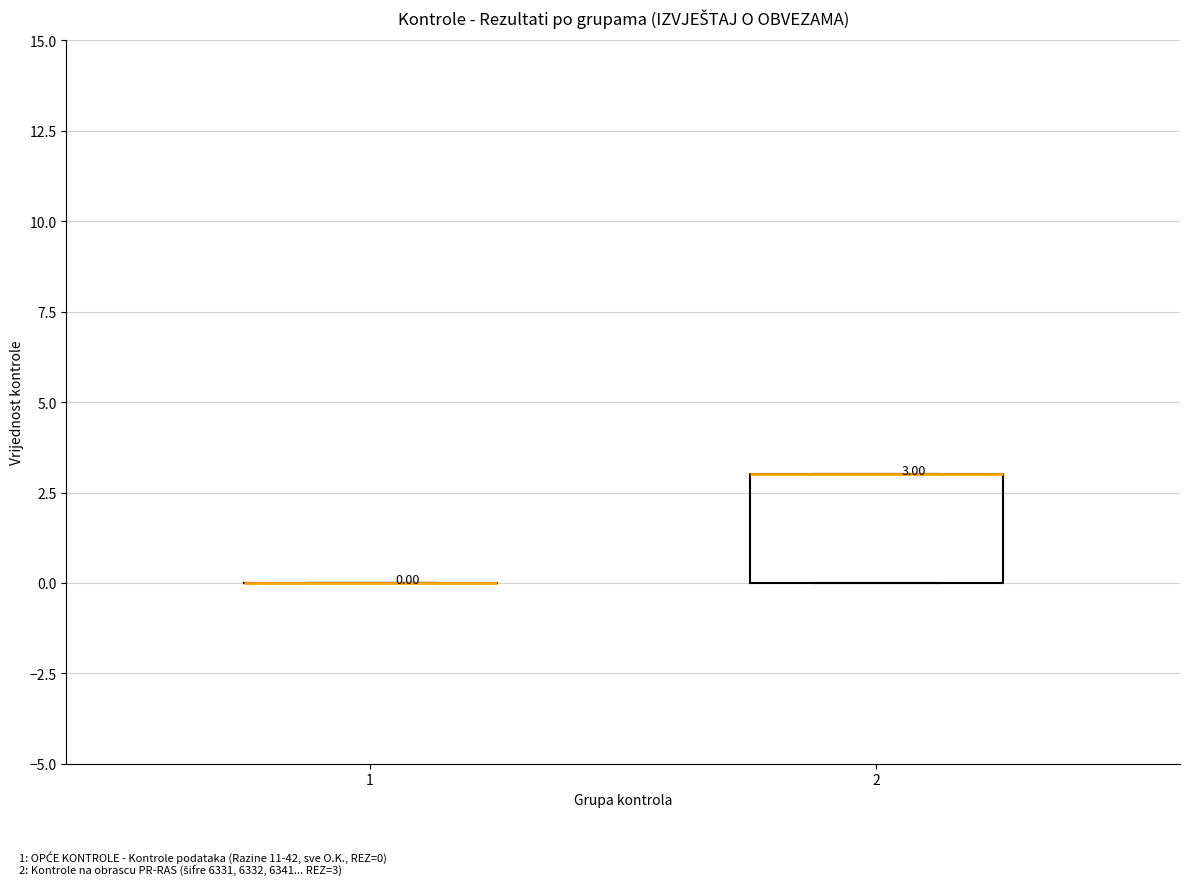

Which box is the tallest, from its lower edge to its upper edge?

2